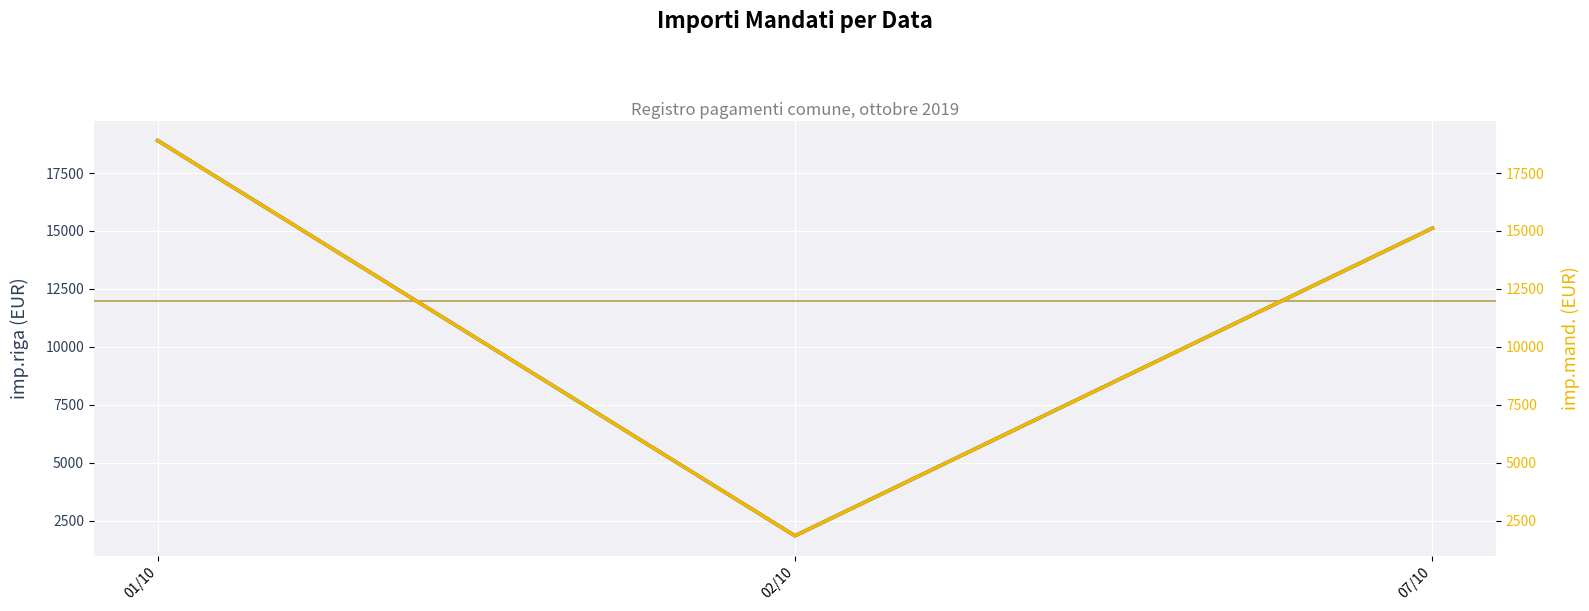

True or false: imp.riga has a value of 1845.7 at 02/10.

True